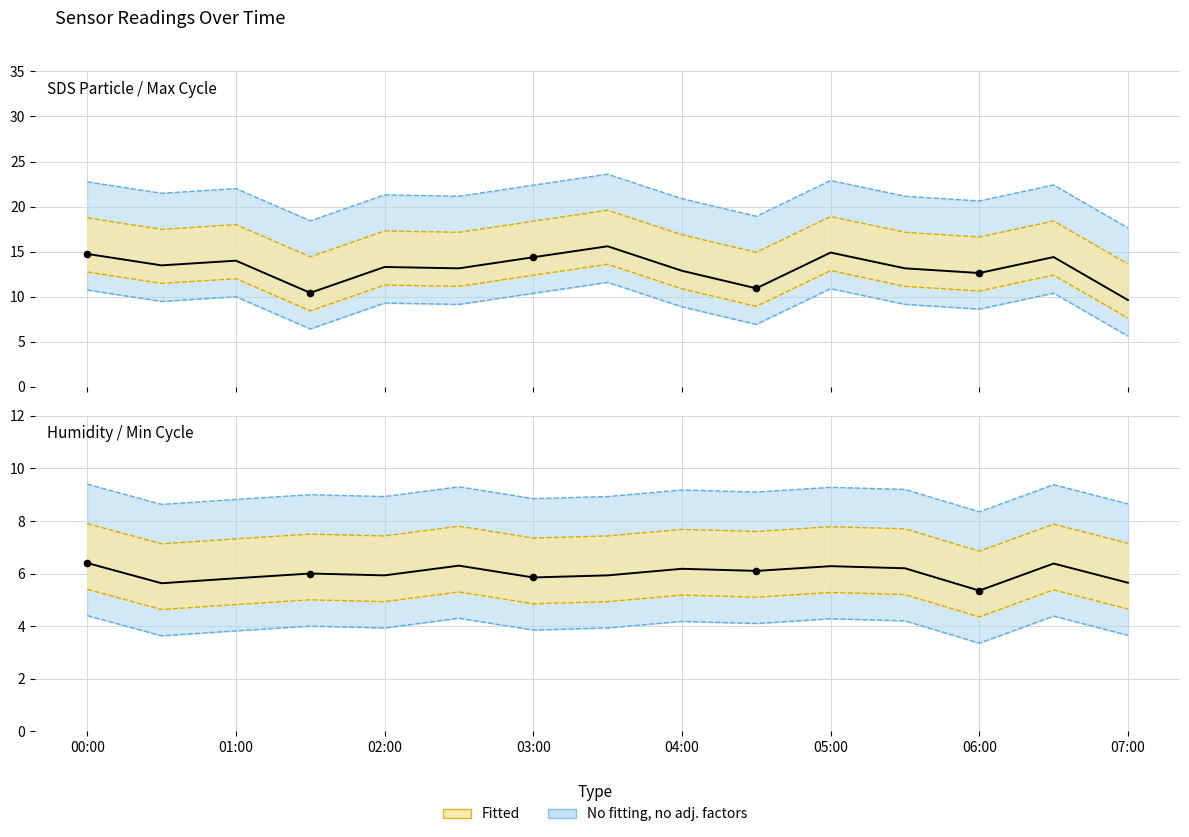

Which series has the widest spread of Y values?

SDS_P1